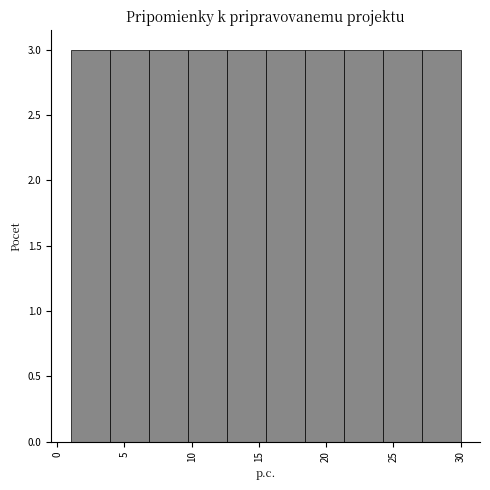

How tall is the bar that spans 24.2 to 27.1 on the x-axis? Neither the bar edges nor the heights are printed on the chart, so give them approximately, as read against the axes.

3